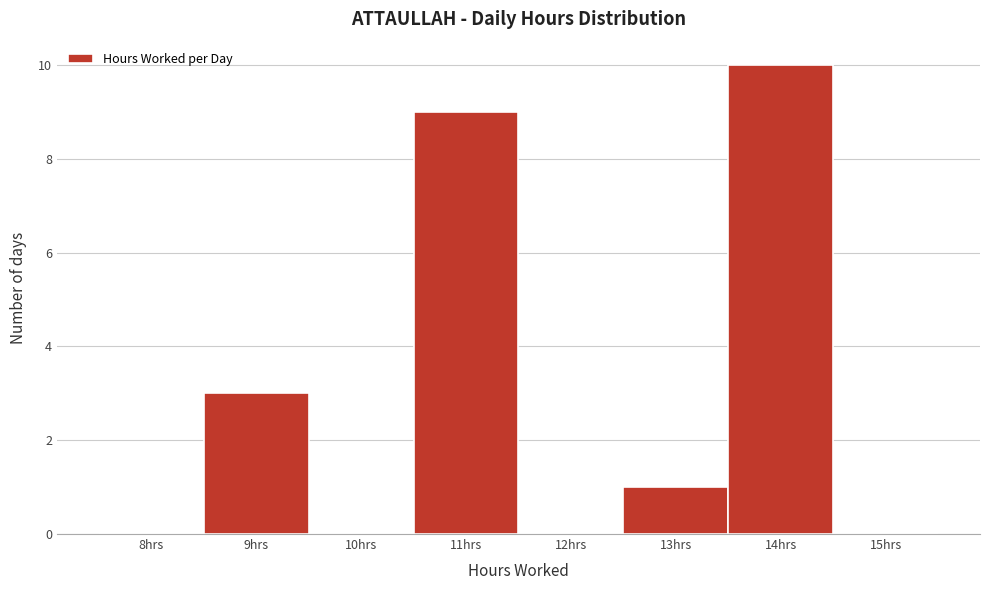

Reading left to right, extract all data points from this chart.

8hrs=0	9hrs=3	10hrs=0	11hrs=9	12hrs=0	13hrs=1	14hrs=10	15hrs=0